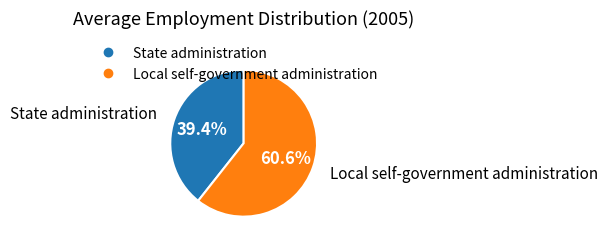

How many segments does this pie chart have?

2